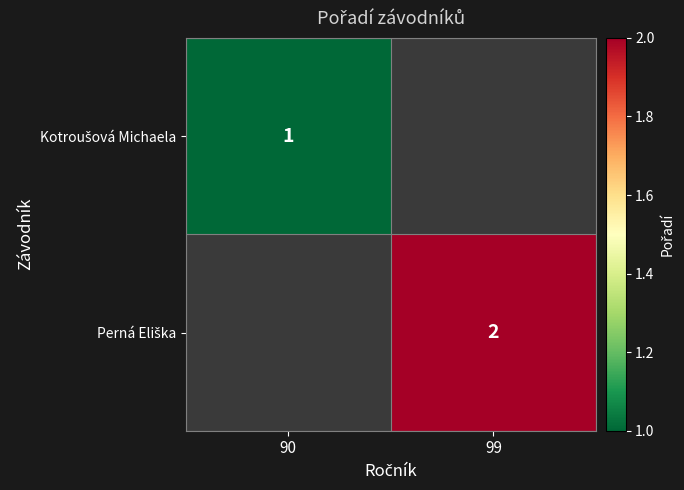

Is it true that Perná Eliška equals 0.9 at 99?

False